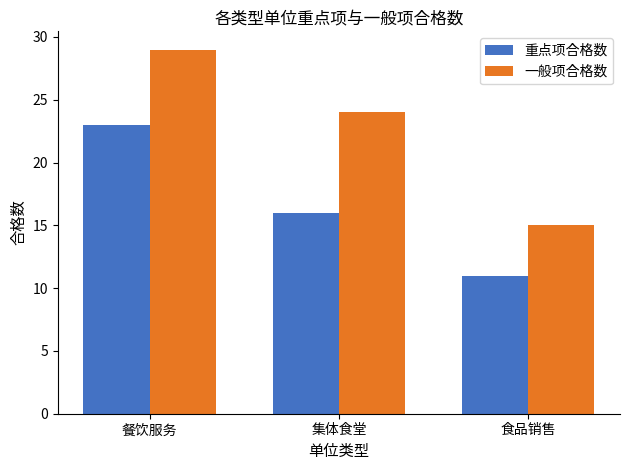

How many bars are there in total?

6